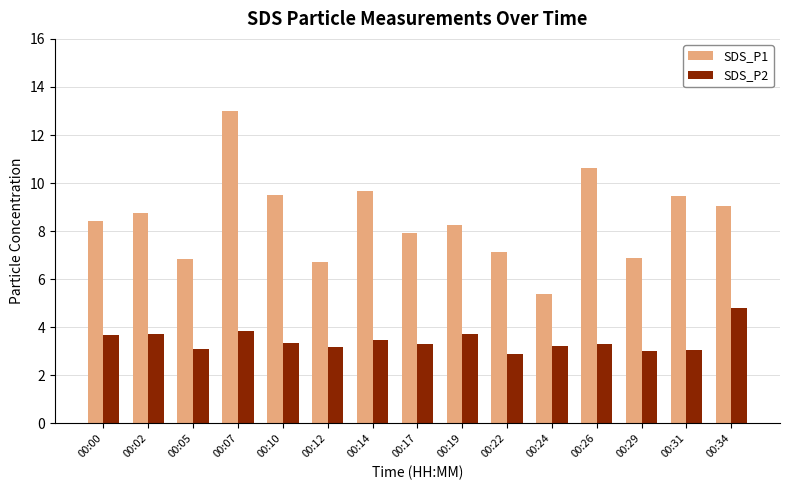

Count the number of data series in this chart.

2